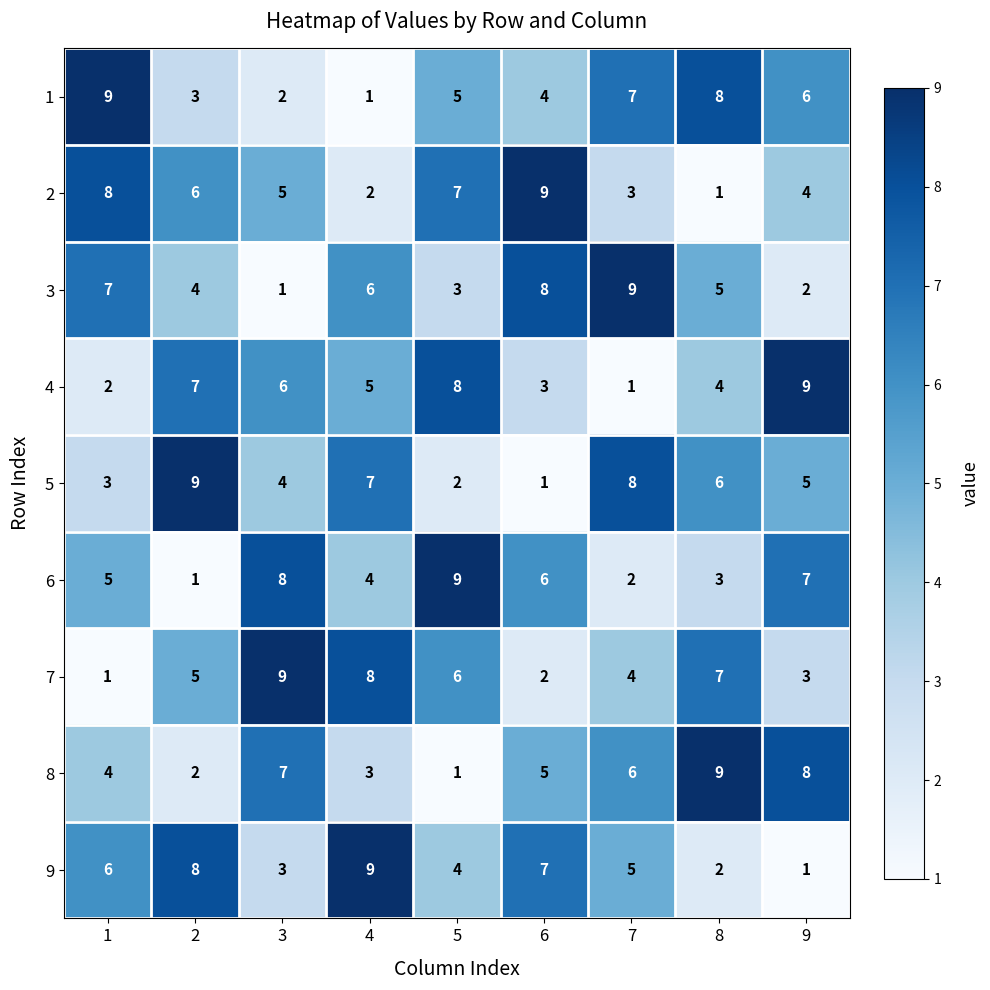

What is the difference between the highest and lowest values at 7?

8